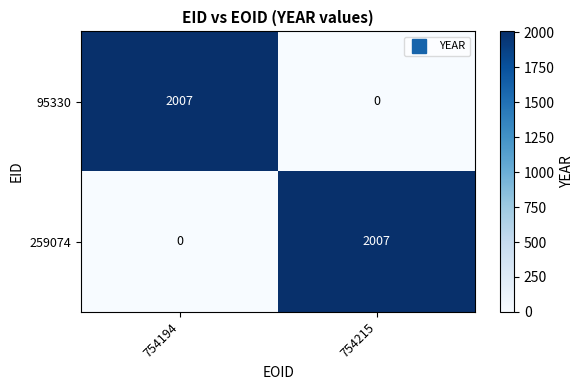

Reading left to right, extract all data points from this chart.

95330: 754194=2007	754215=0
259074: 754194=0	754215=2007